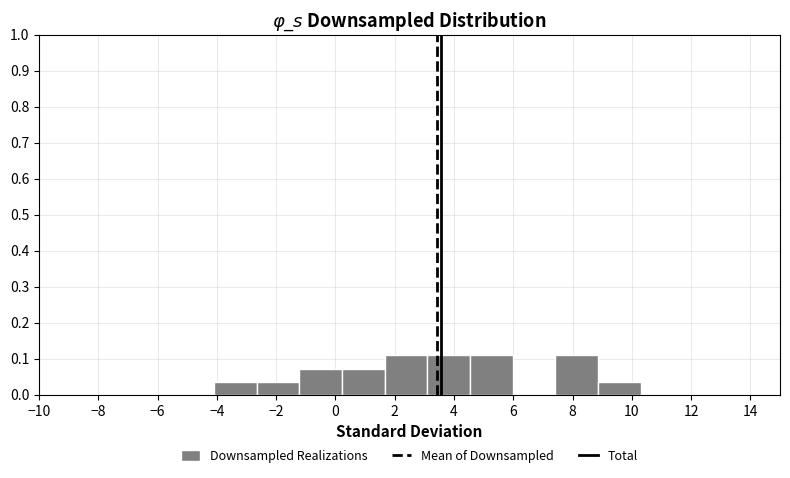

Reading left to right, list every bar in this chart as the range it spans on the x-axis followed by its height. Neither the bar edges nor the heights are printed on the chart, so give them approximately, as read against the axes.

-4.10 to -2.66: 0.04
-2.66 to -1.22: 0.04
-1.22 to 0.22: 0.07
0.22 to 1.66: 0.07
1.66 to 3.10: 0.11
3.10 to 4.54: 0.11
4.54 to 5.98: 0.11
5.98 to 7.42: 0
7.42 to 8.86: 0.11
8.86 to 10.30: 0.04